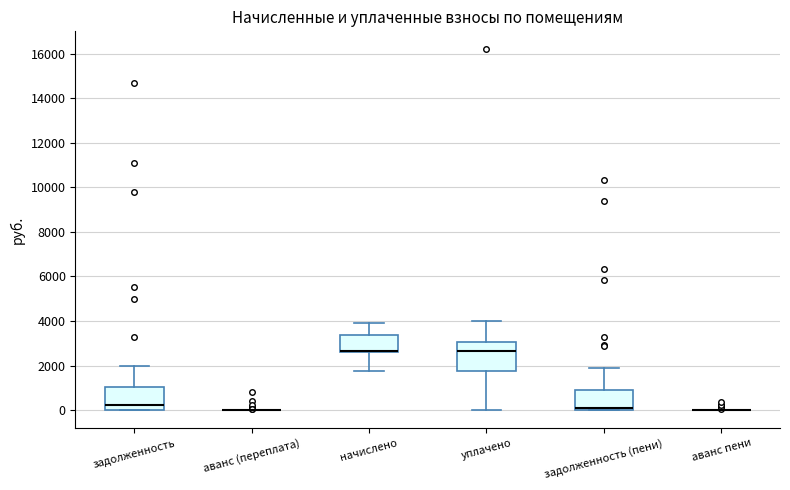

Which box is the tallest, from its lower edge to its upper edge?

уплачено